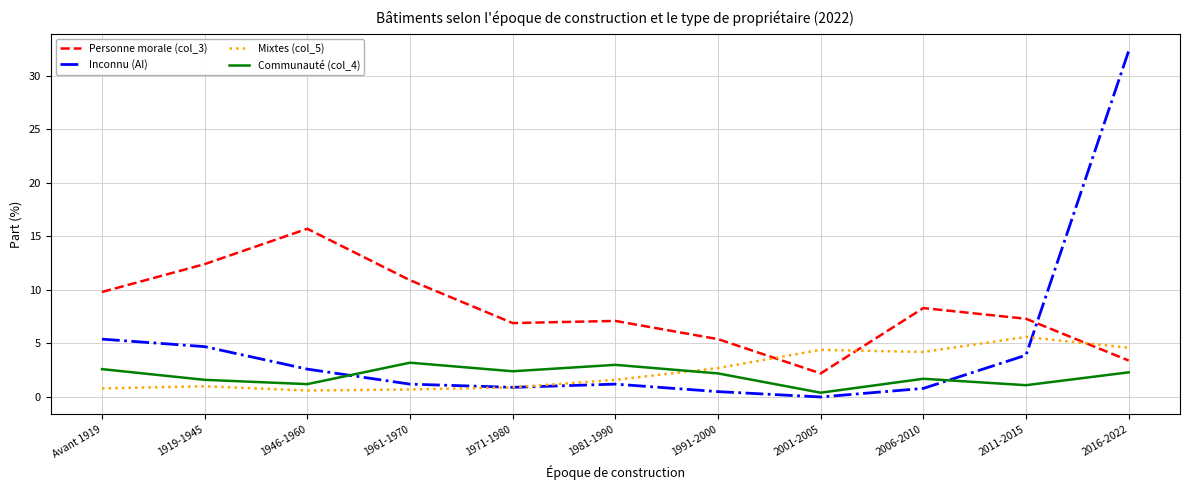

Which label corresponds to the smallest value in the chart?

2001-2005